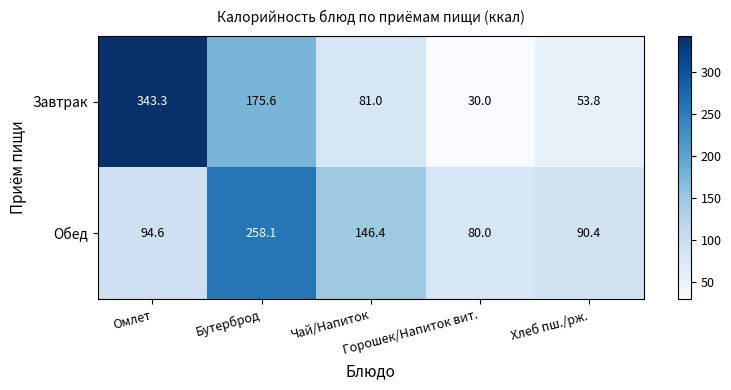

Rank the series by their maximum value, from lowest to highest.

Обед, Завтрак